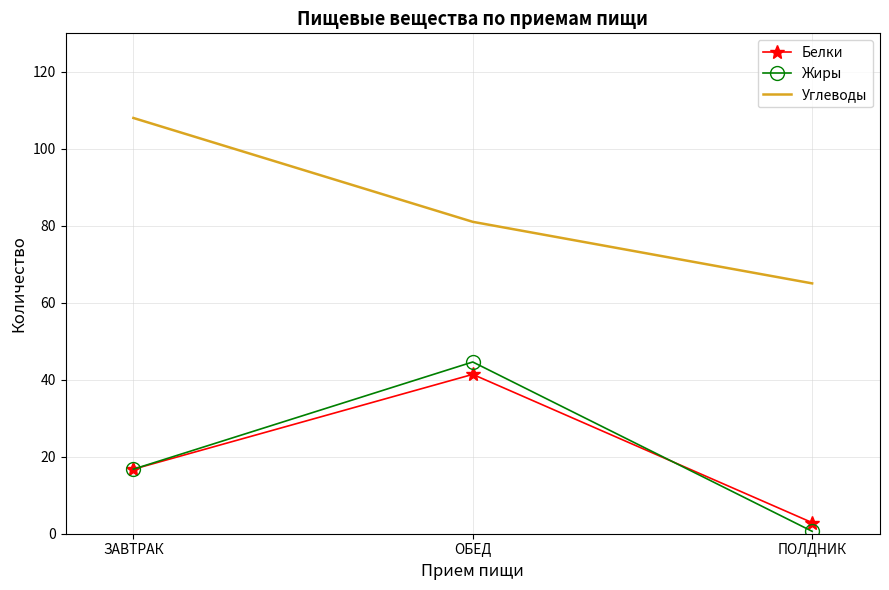

At which category does the chart reach its minimum across all series?

ПОЛДНИК